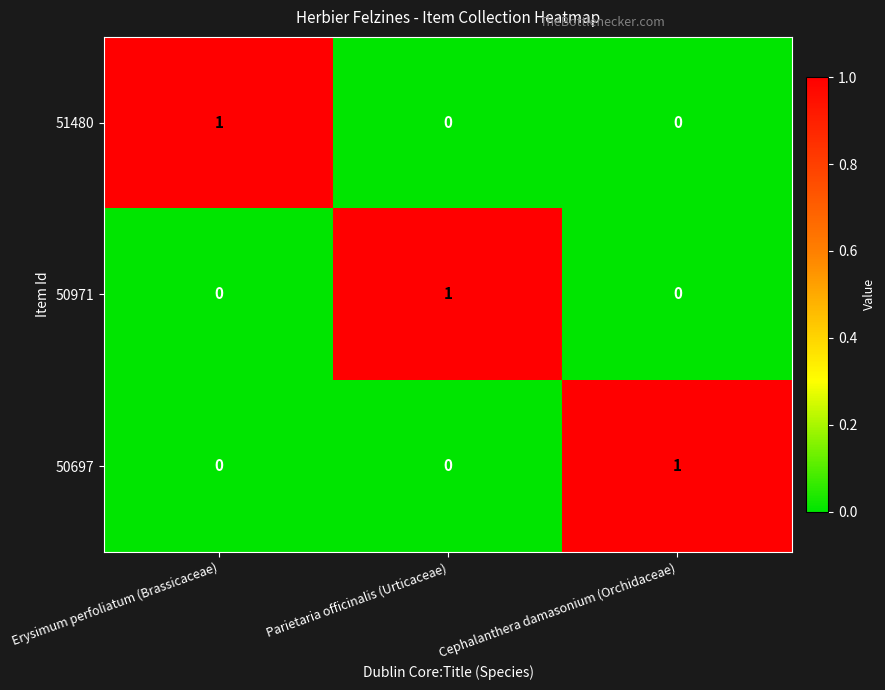

Is it true that 50971 equals 0 at Parietaria officinalis (Urticaceae)?

False